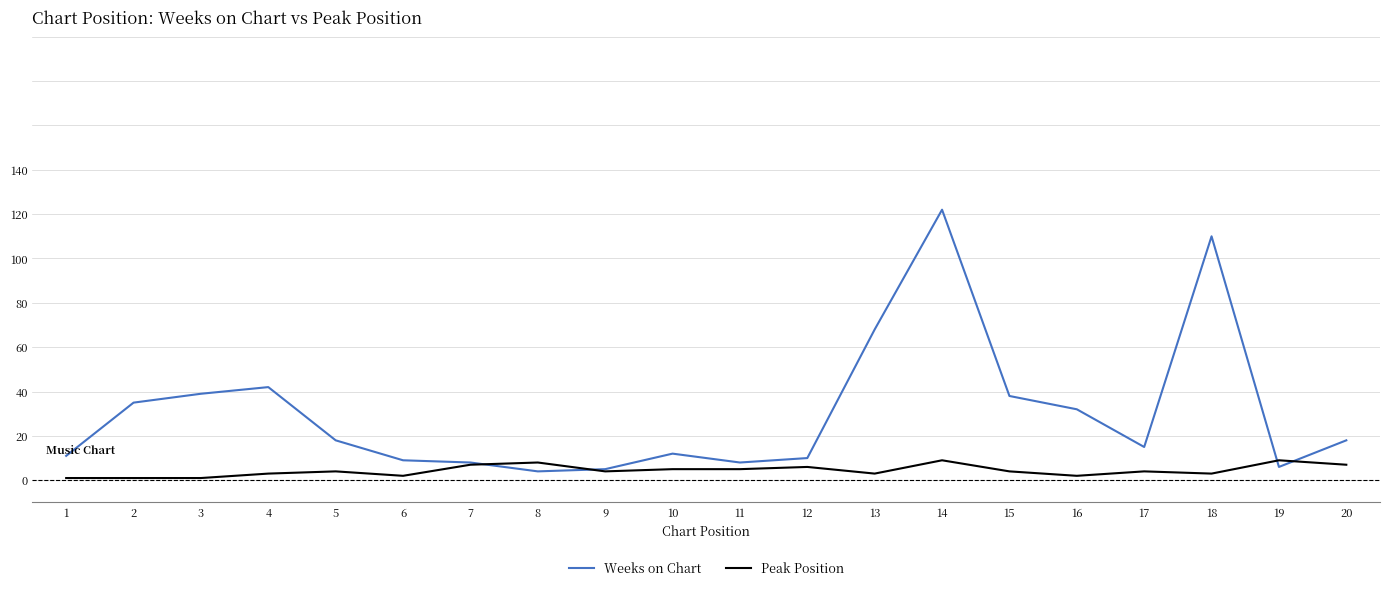

What is the highest value of the Weeks on Chart series?

122